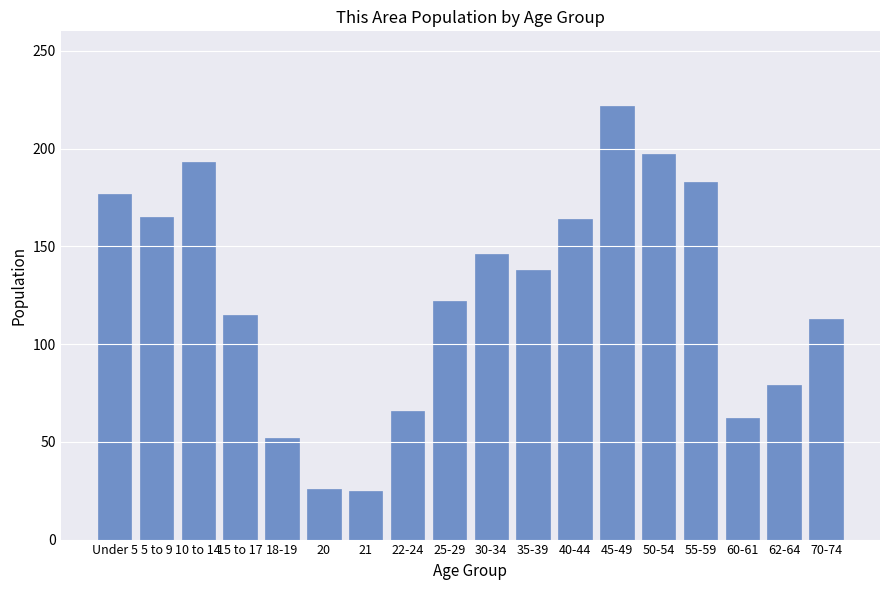

What is the smallest value displayed?

25